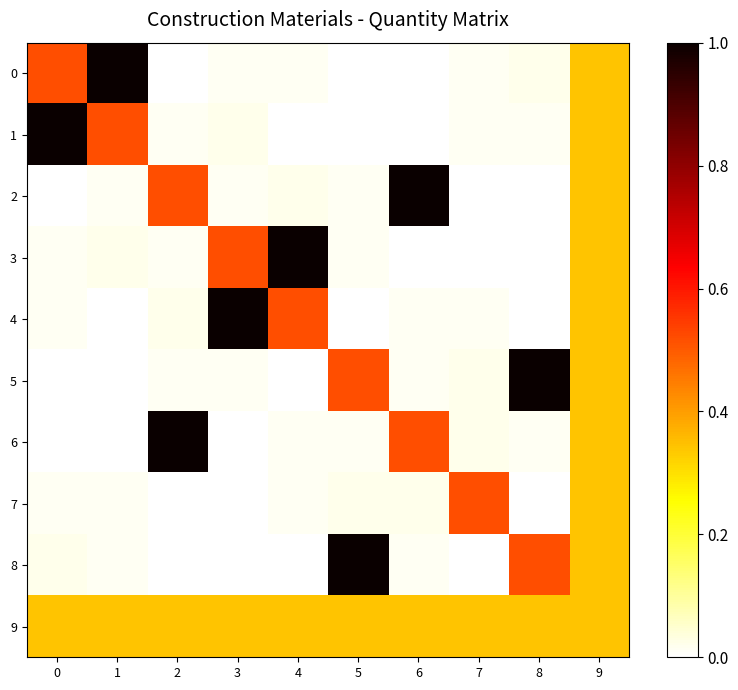

Which category has the lowest value in the 3 series?

6